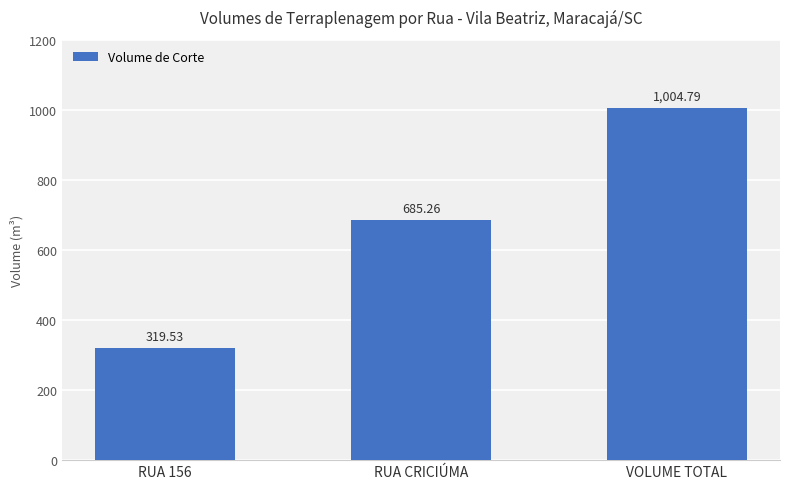

What position from the right is VOLUME TOTAL?

1